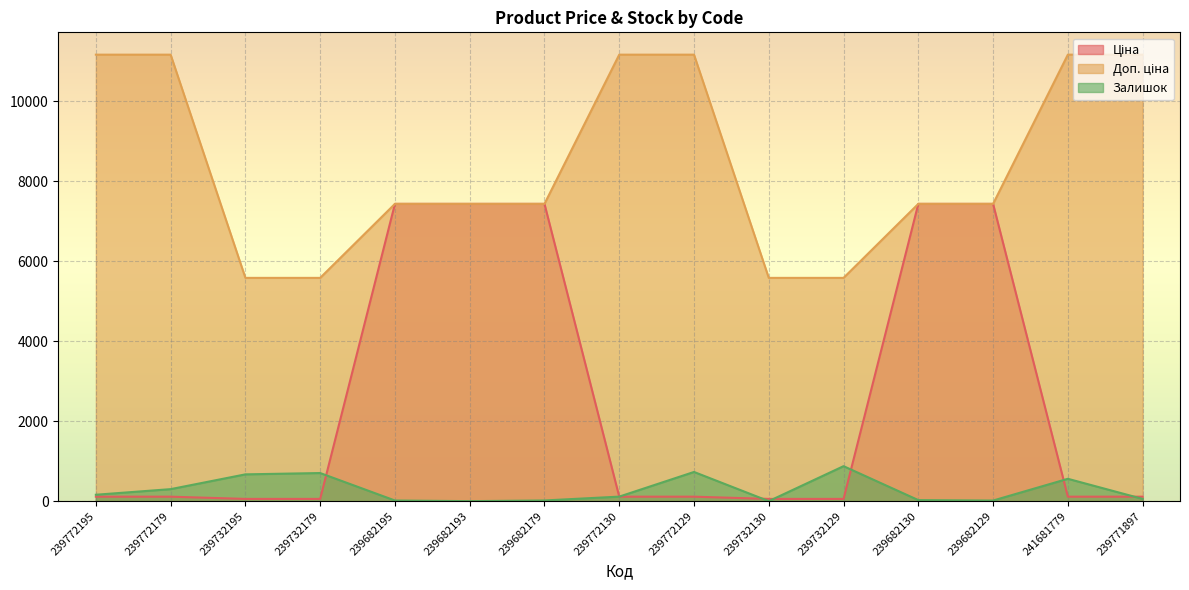

Reading right to left, list all the values displayed in this chart.

Ціна: 111.7	111.7	7436.2	7436.2	55.9	55.9	111.7	111.7	7436.2	7436.2	7436.2	55.9	55.9	111.7	111.7
Доп. ціна: 11169.0	11169.0	7436.2	7436.2	5585.0	5585.0	11169.0	11169.0	7436.2	7436.2	7436.2	5585.0	5585.0	11169.0	11169.0
Залишок: 56.0	559.0	15.0	26.0	875.0	0.0	730.0	113.0	17.0	0.0	16.0	703.0	670.0	300.0	160.0